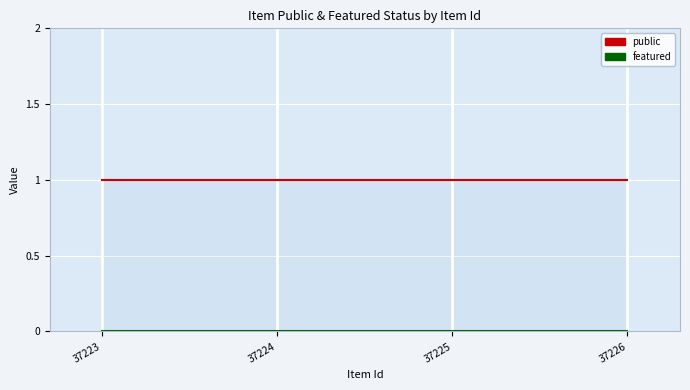

Where is public nearest to the value 1?

37223